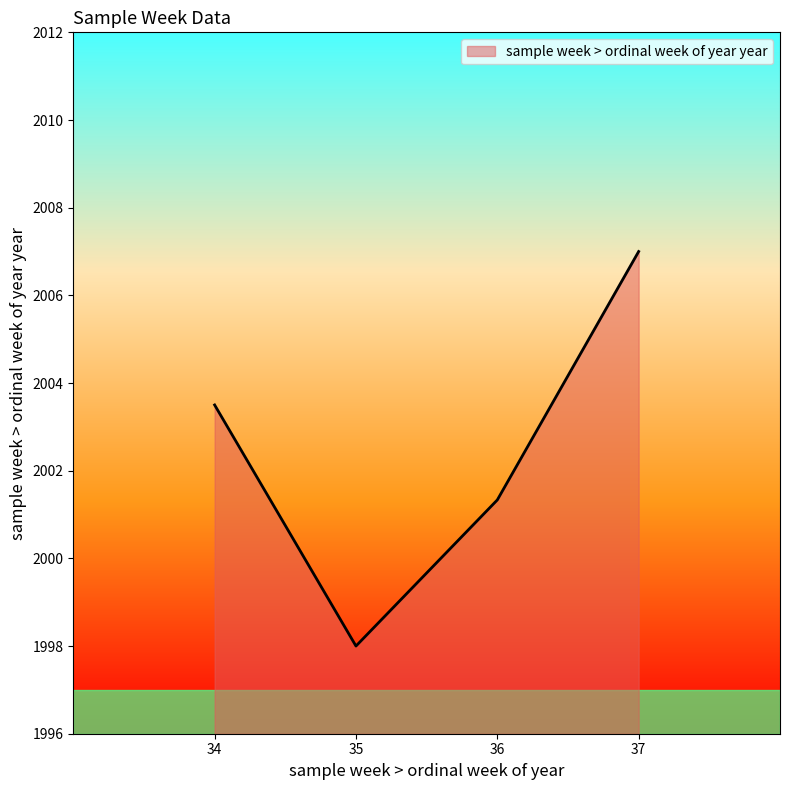

Rank the categories by value from highest to lowest.

37, 34, 36, 35